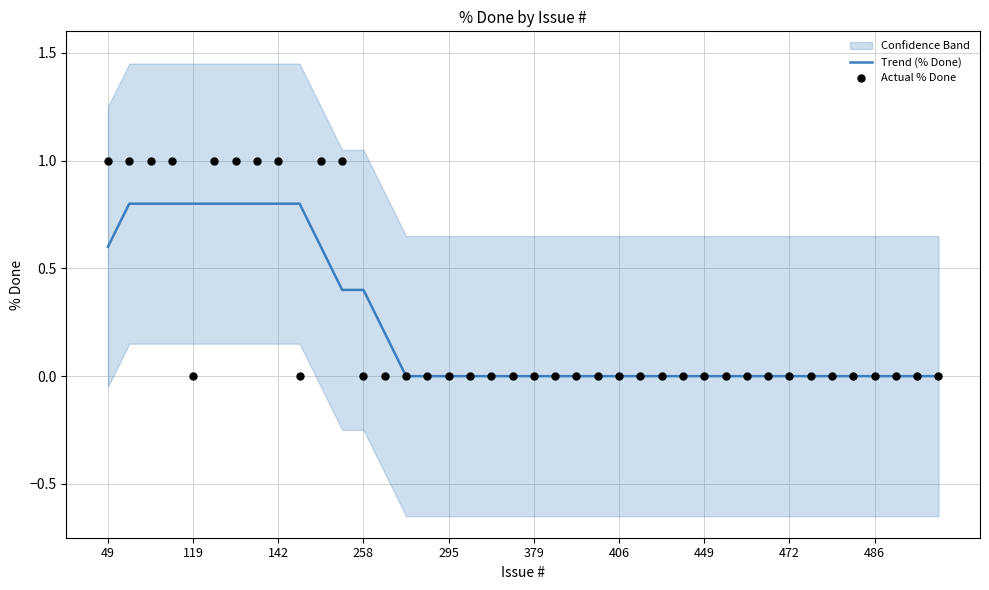

Is it true that Trend (% Done) equals 0.0 at 449?

True